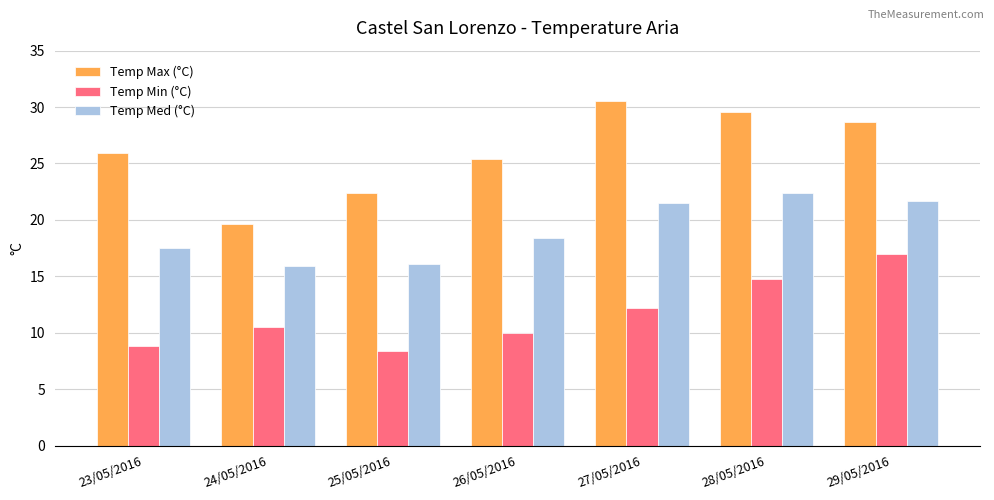

What is the highest value of the Temp Med (°C) series?

22.4